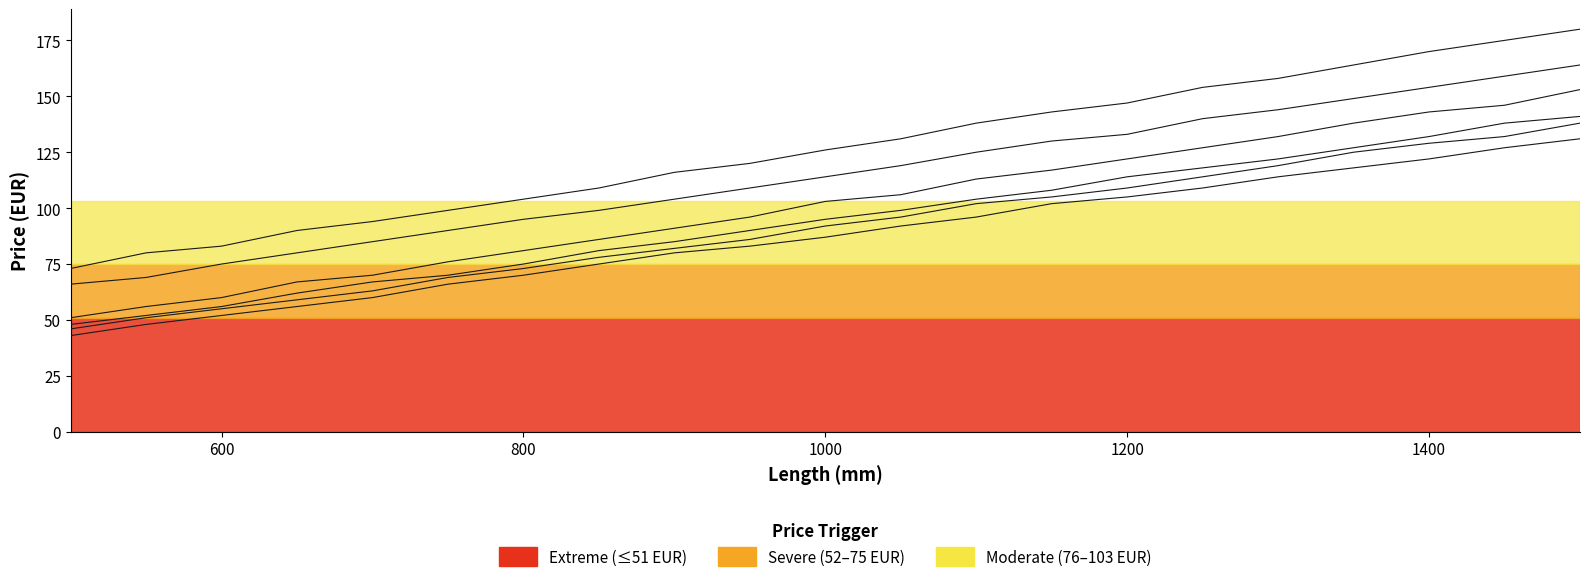

The PMZ_170 series shows 55 at 600. True or false?

False